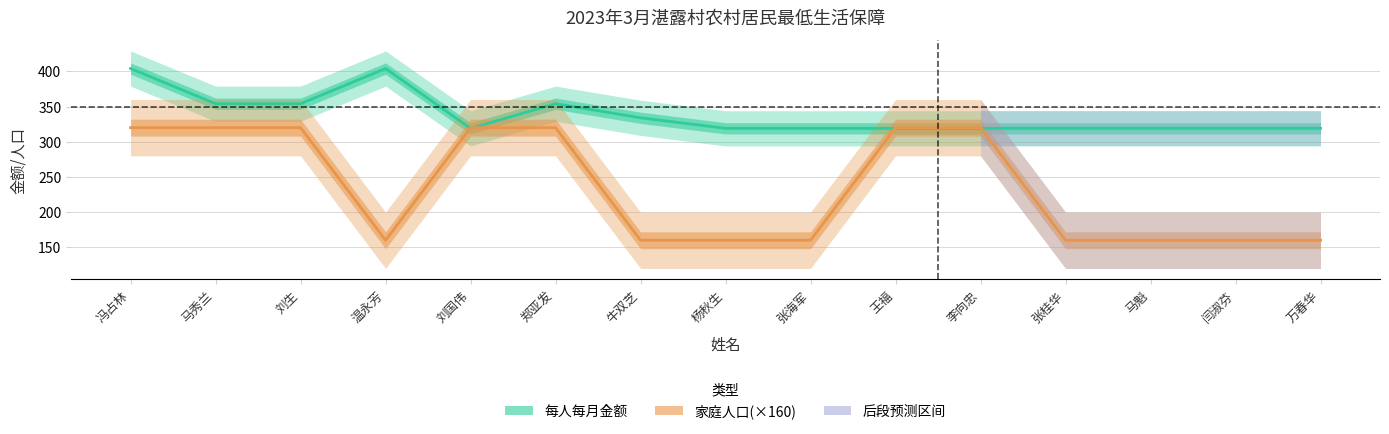

True or false: 家庭人口(×160) and 每人每月金额 intersect in this chart.

True